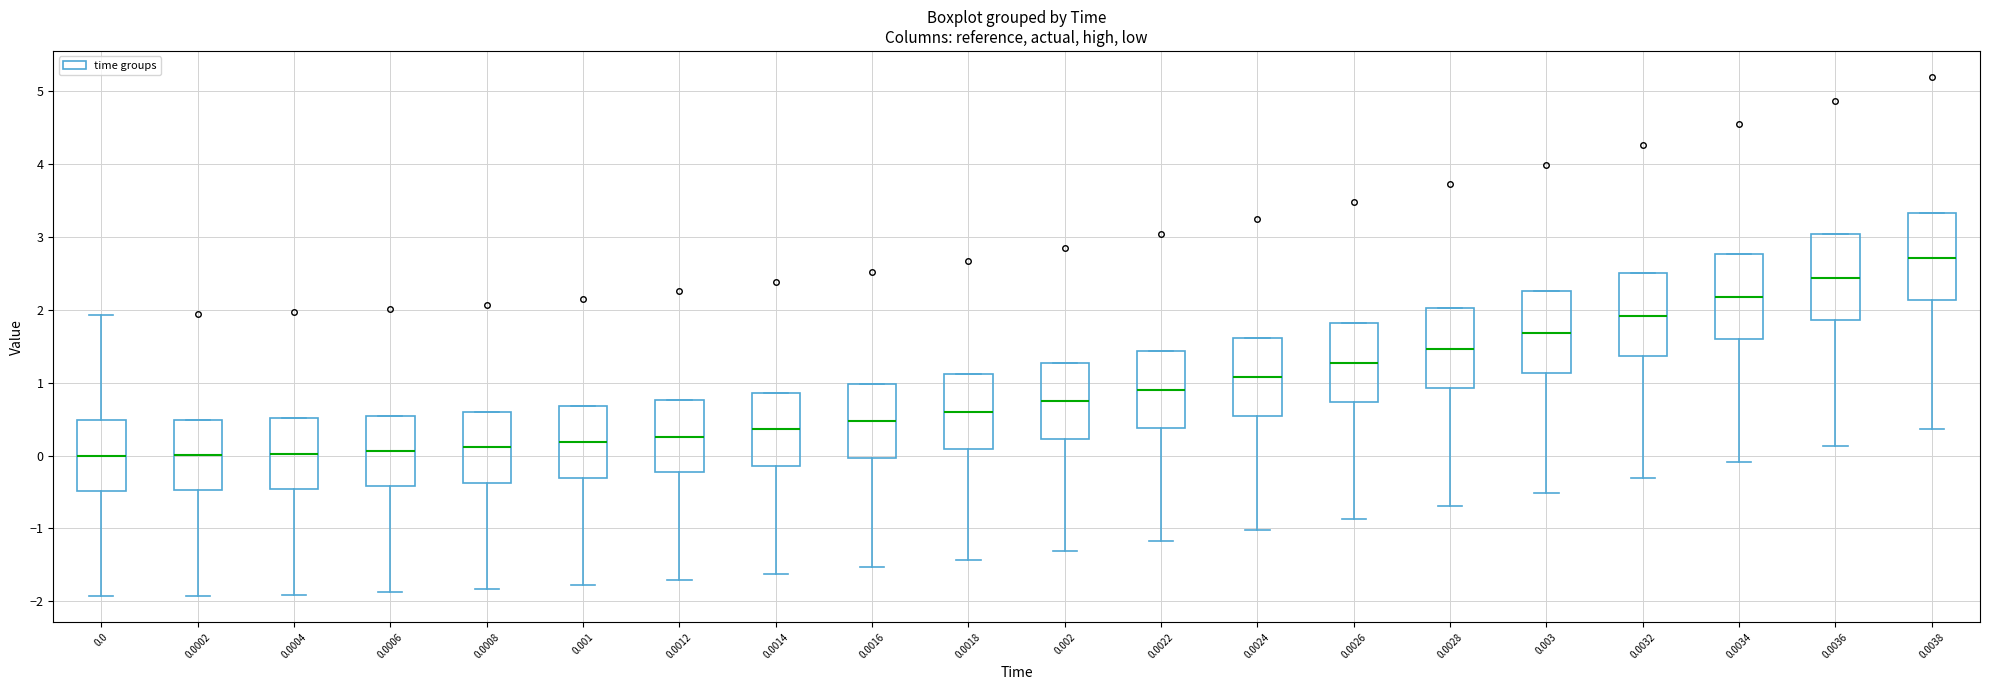

Where is the upper edge of the box at x = 0.0012 on the y-axis? The values are not printed on the chart, so give them approximately, as read against the axis.

0.8